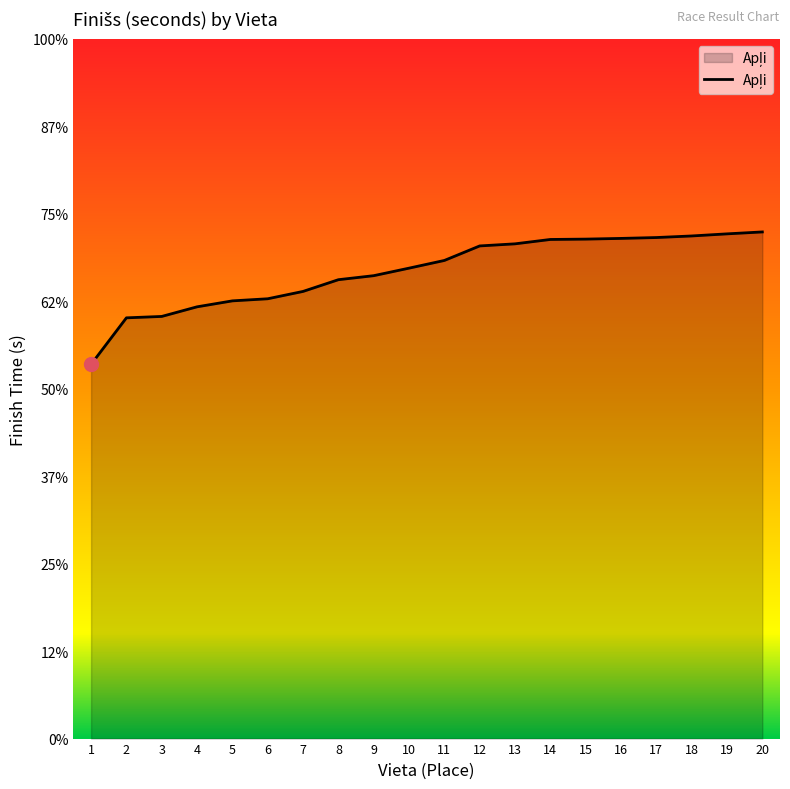

Does the chart display data point markers on the line(s)?

No